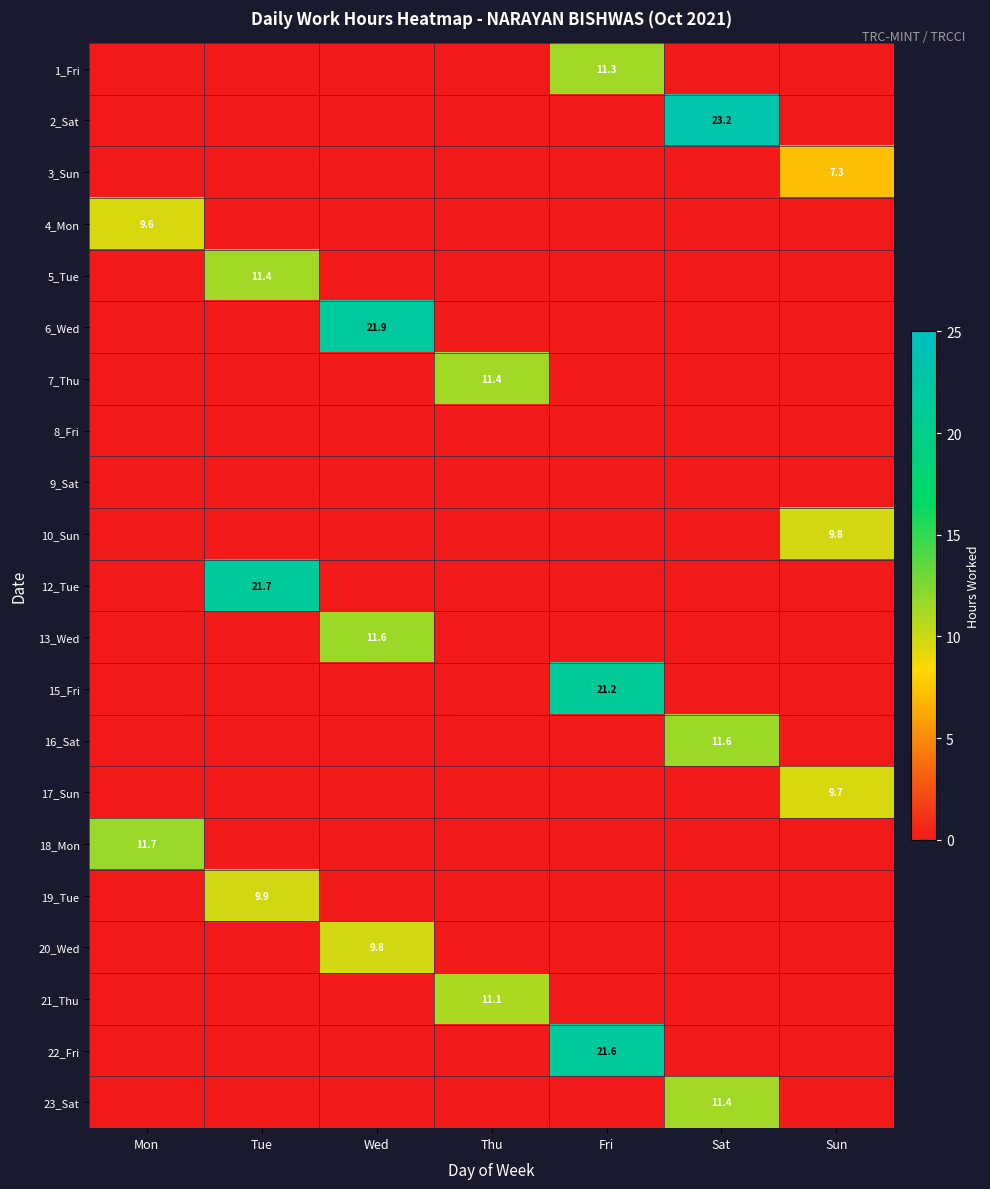

How many values in the 1_Fri series exceed 0?

1